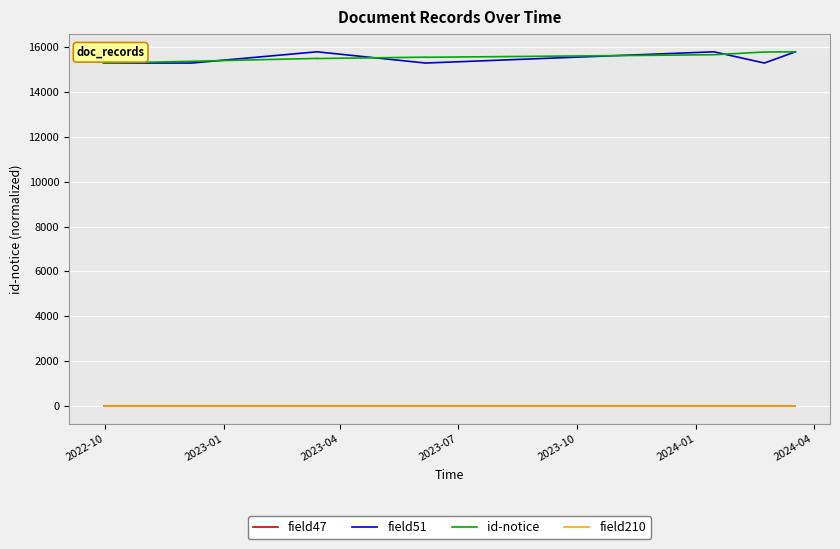

At which label does field210 reach its peak?

2022-10